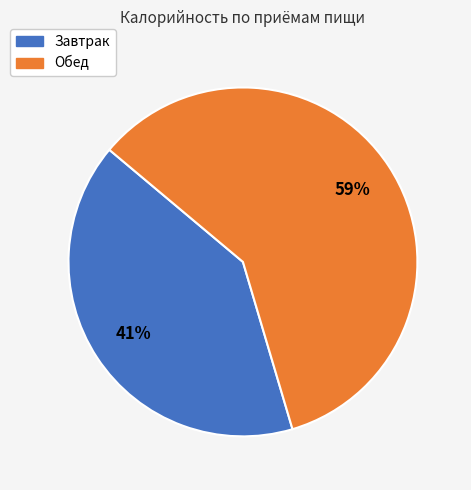

Which has a higher value, Обед or Завтрак?

Обед